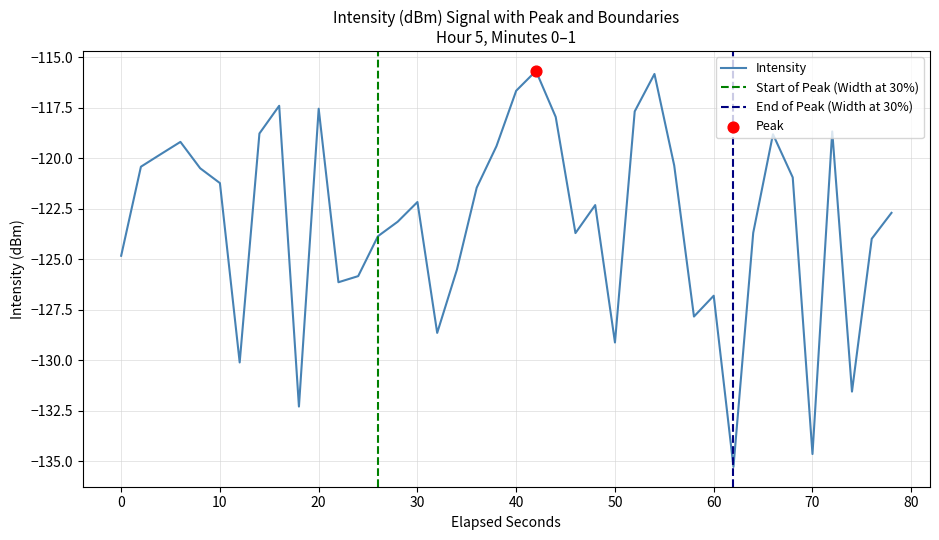

What is the minimum value for Intensity?

-135.3